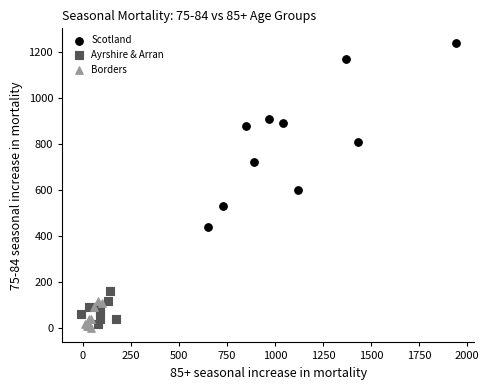

Which series has the widest spread of Y values?

Scotland